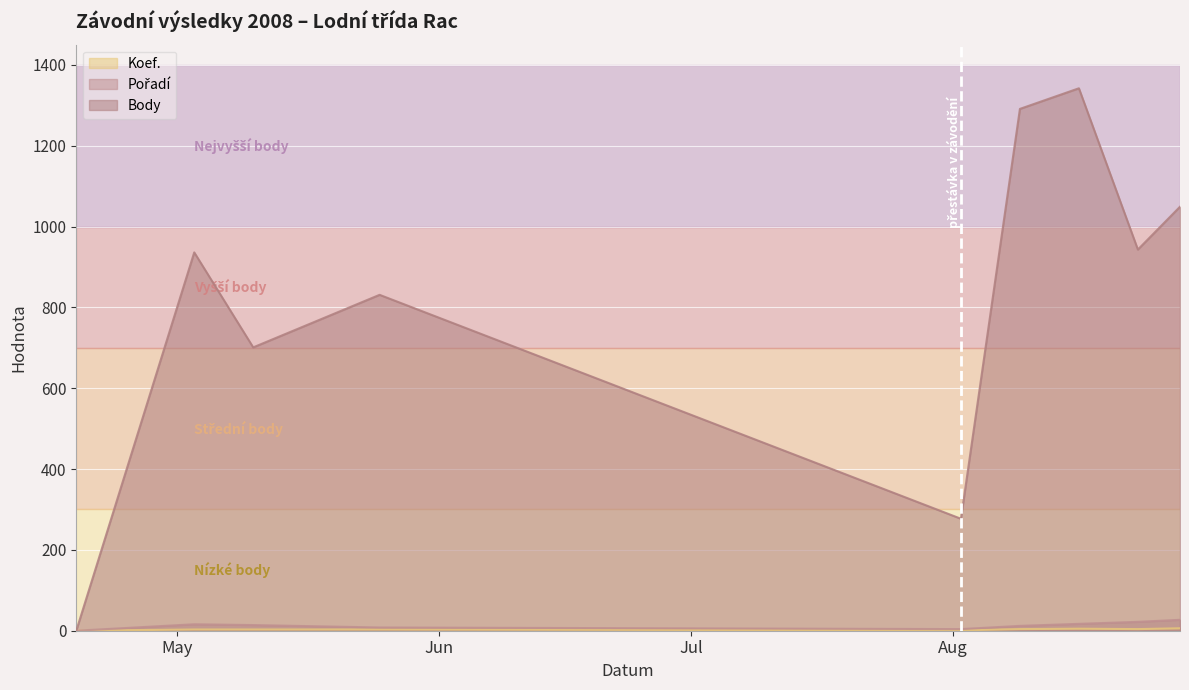

Between 2008-04-19 and 2008-05-25, which is larger?

2008-05-25